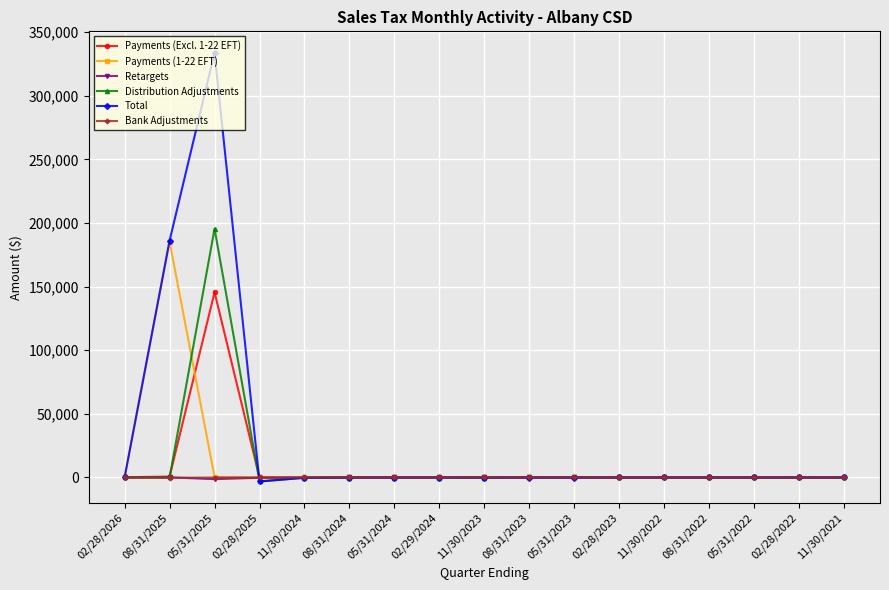

What is the label of the 9th point from the right?

11/30/2023